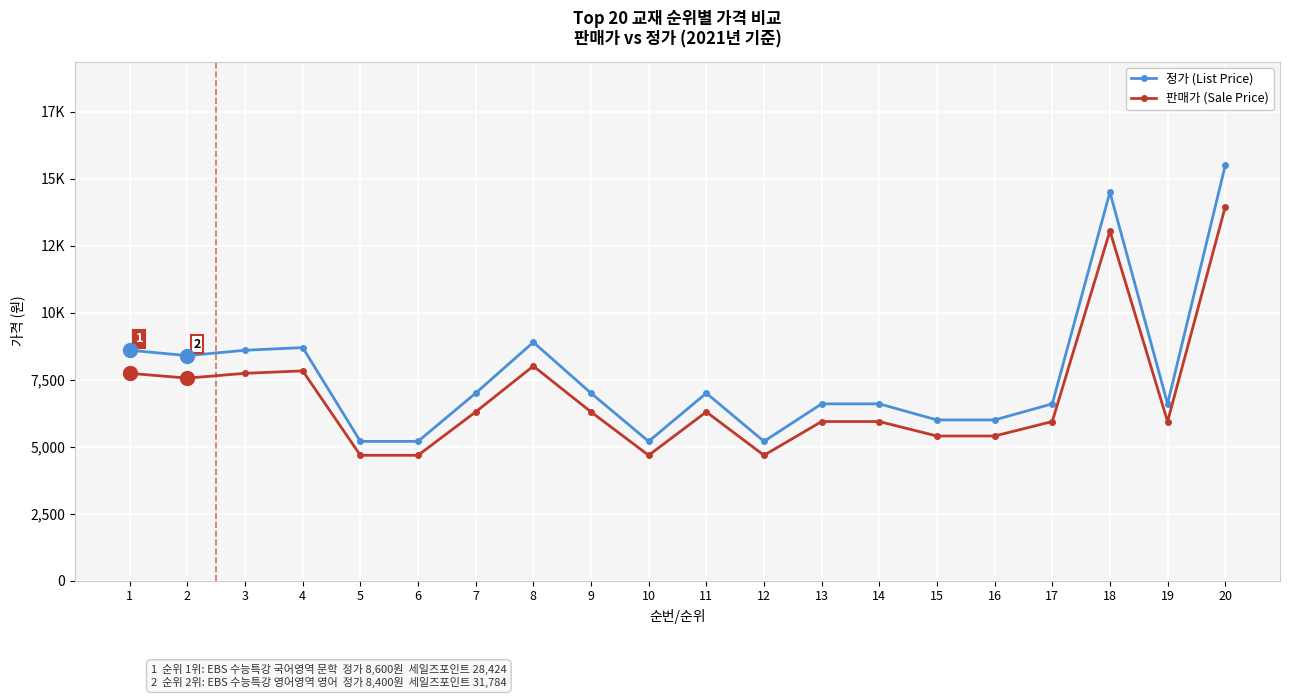

Reading left to right, transcribe all the data shown in this chart.

정가 (List Price): 8600	8400	8600	8700	5200	5200	7000	8900	7000	5200	7000	5200	6600	6600	6000	6000	6600	14500	6600	15500
판매가 (Sale Price): 7740	7560	7740	7830	4680	4680	6300	8010	6300	4680	6300	4680	5940	5940	5400	5400	5940	13050	5940	13950